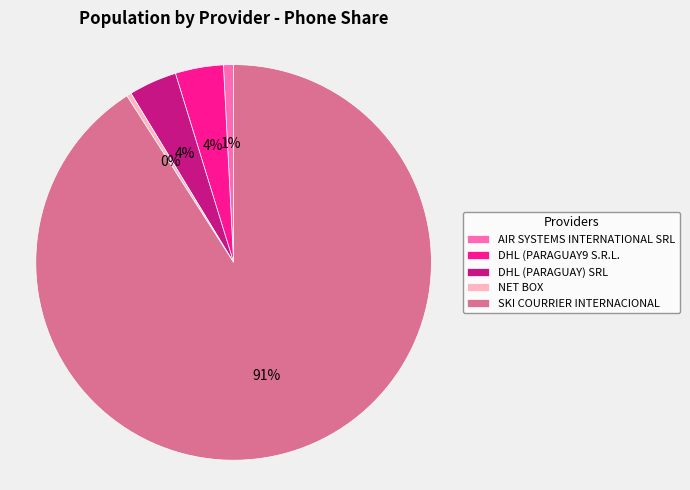

Is it true that SKI COURRIER INTERNACIONAL is 83% of the pie?

False